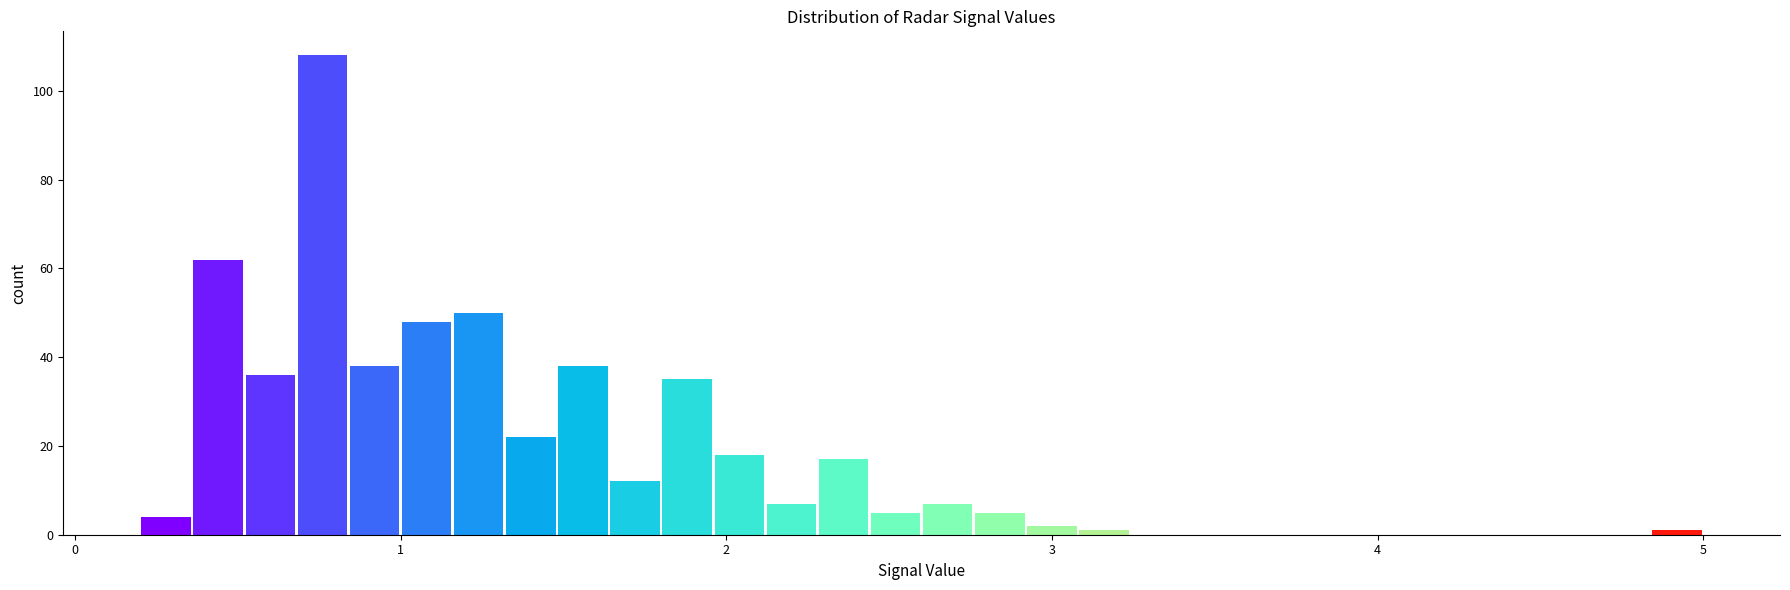

Around what value on the x-axis is the tallest bar? Give the approximate position of its centre, as read against the axis.

0.8